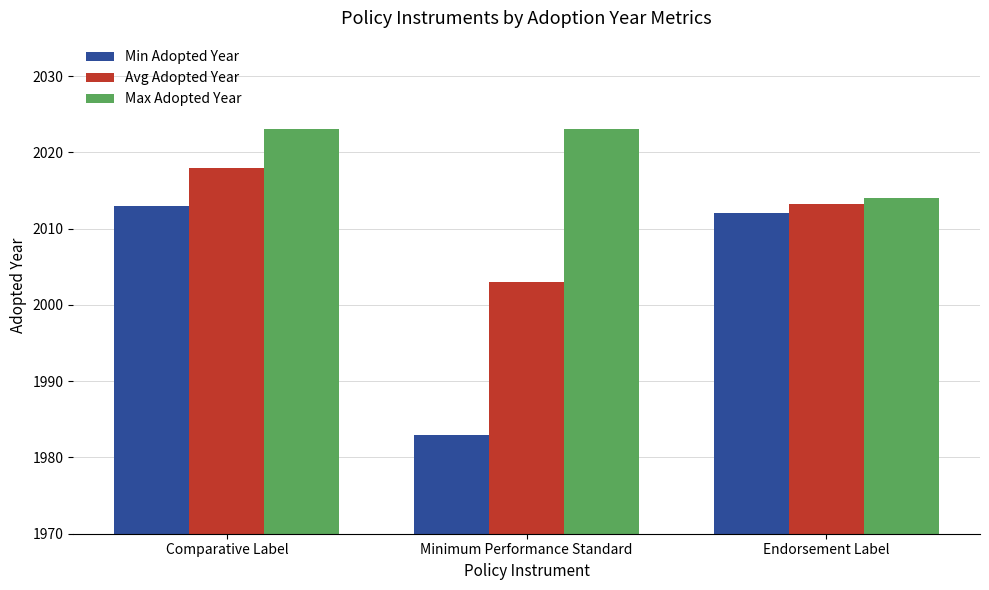

What is the difference between the maximum and minimum values in the Max Adopted Year series?

9.0